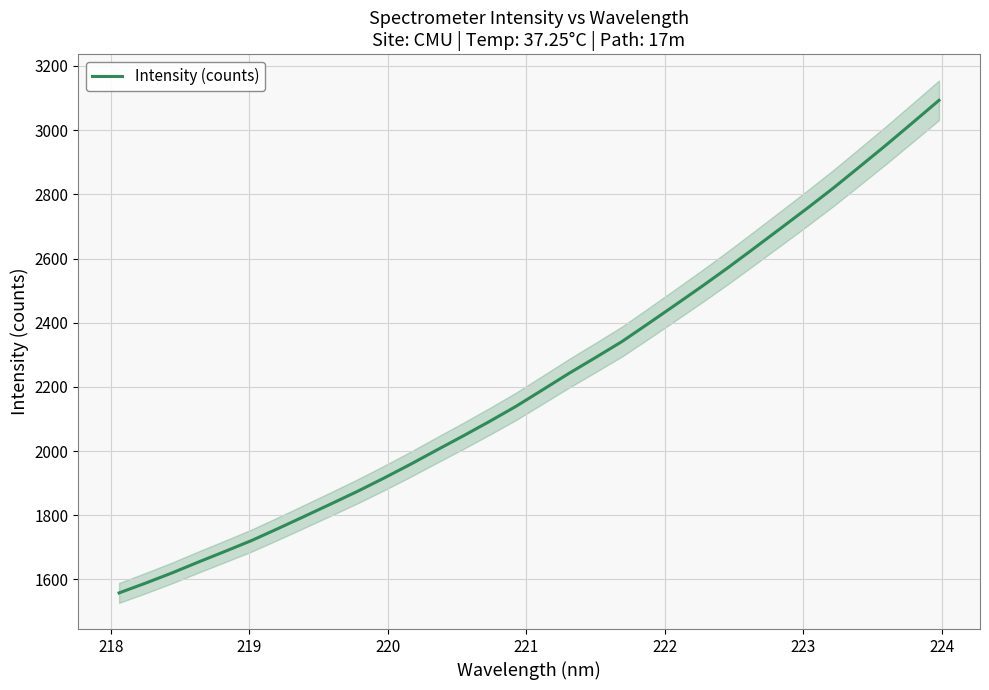

Does the chart display data point markers on the line(s)?

No